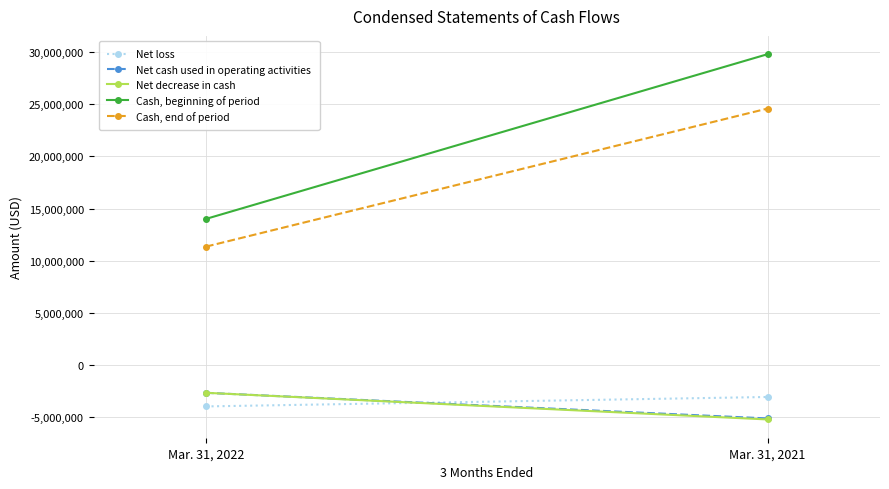

Reading right to left, what are all the values shown in this chart?

Net loss: -3056033	-3960308
Net cash used in operating activities: -5112202	-2656017
Net decrease in cash: -5209806	-2656017
Cash, beginning of period: 29795366	14008184
Cash, end of period: 24585560	11352167